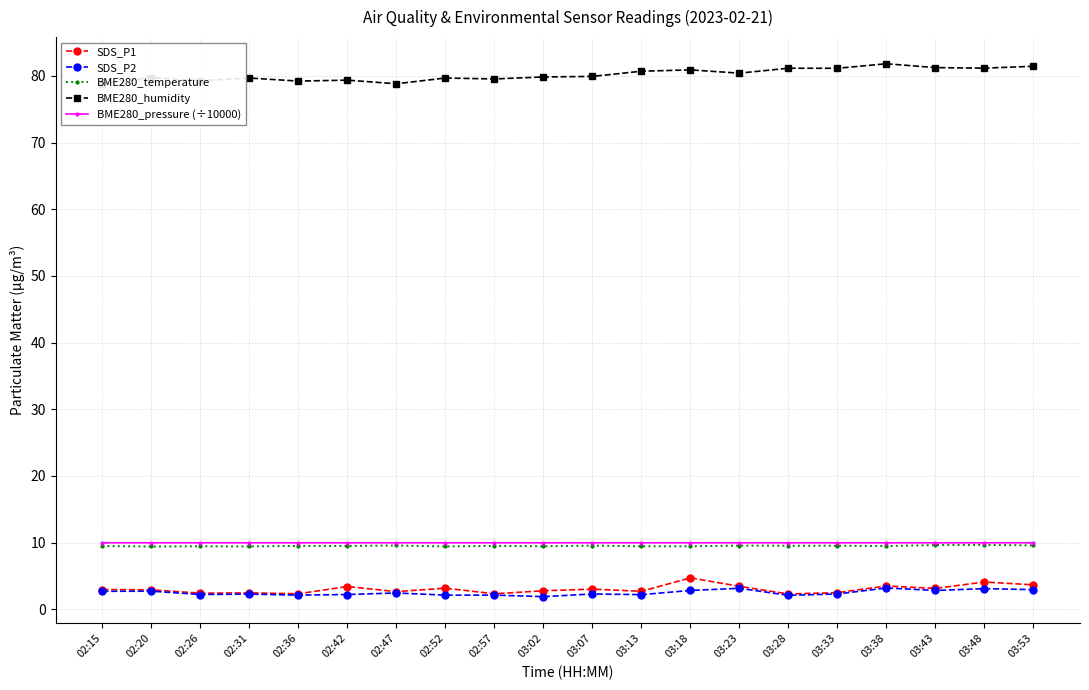

True or false: SDS_P1 and BME280_humidity intersect in this chart.

False